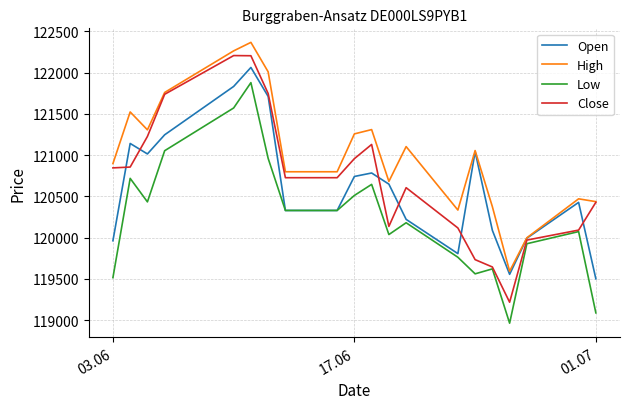

What is the smallest value displayed?

118964